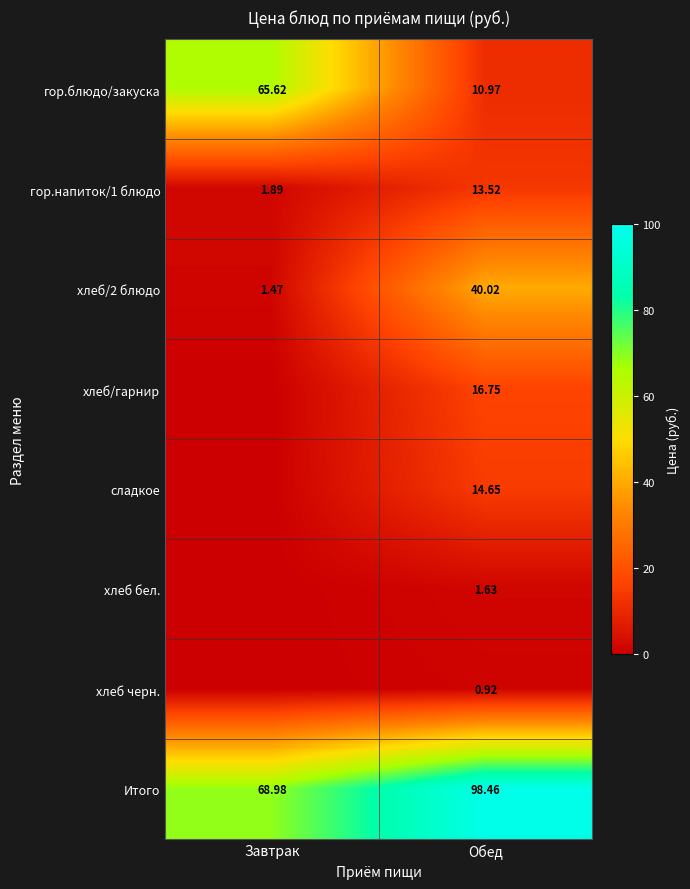

Is it true that гор.напиток/1 блюдо equals 7.9 at Обед?

False